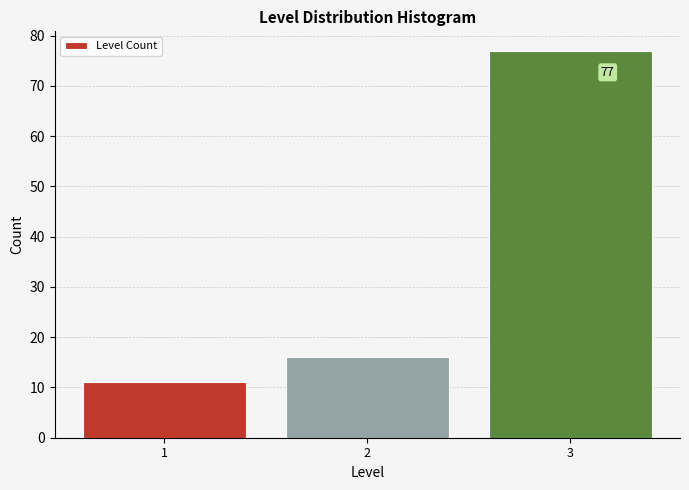

Reading left to right, what are all the values shown in this chart?

11	16	77